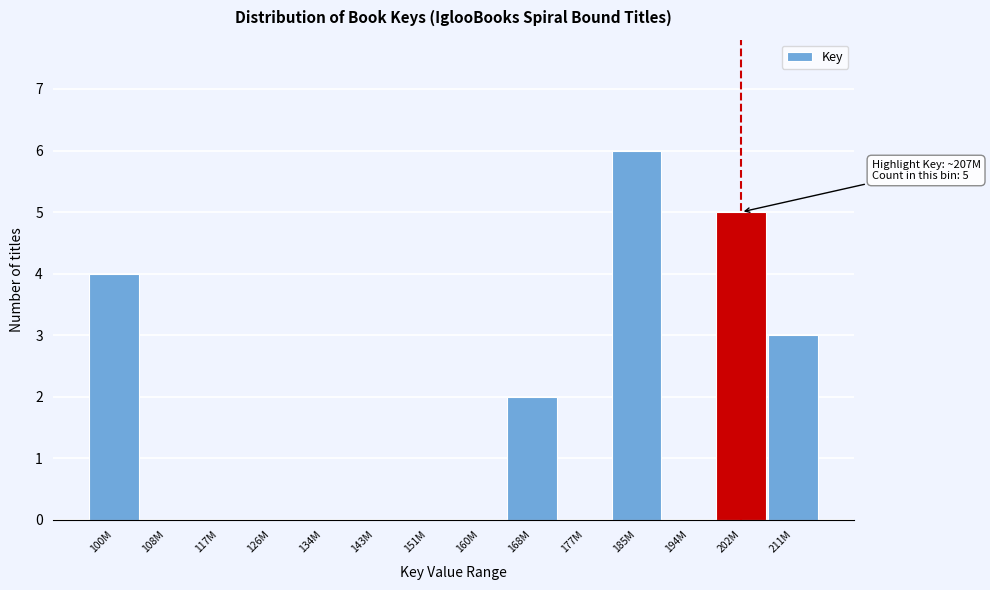

Reading left to right, extract all data points from this chart.

100M=4	108M=0	117M=0	126M=0	134M=0	143M=0	151M=0	160M=0	168M=2	177M=0	185M=6	194M=0	202M=5	211M=3